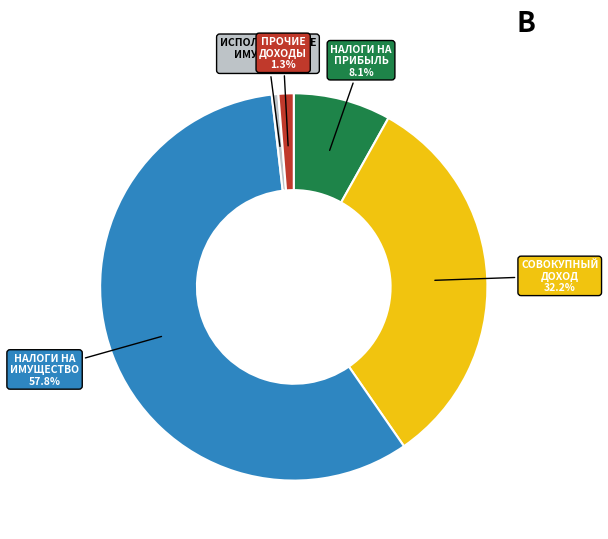

Is there a majority slice in this chart?

Yes